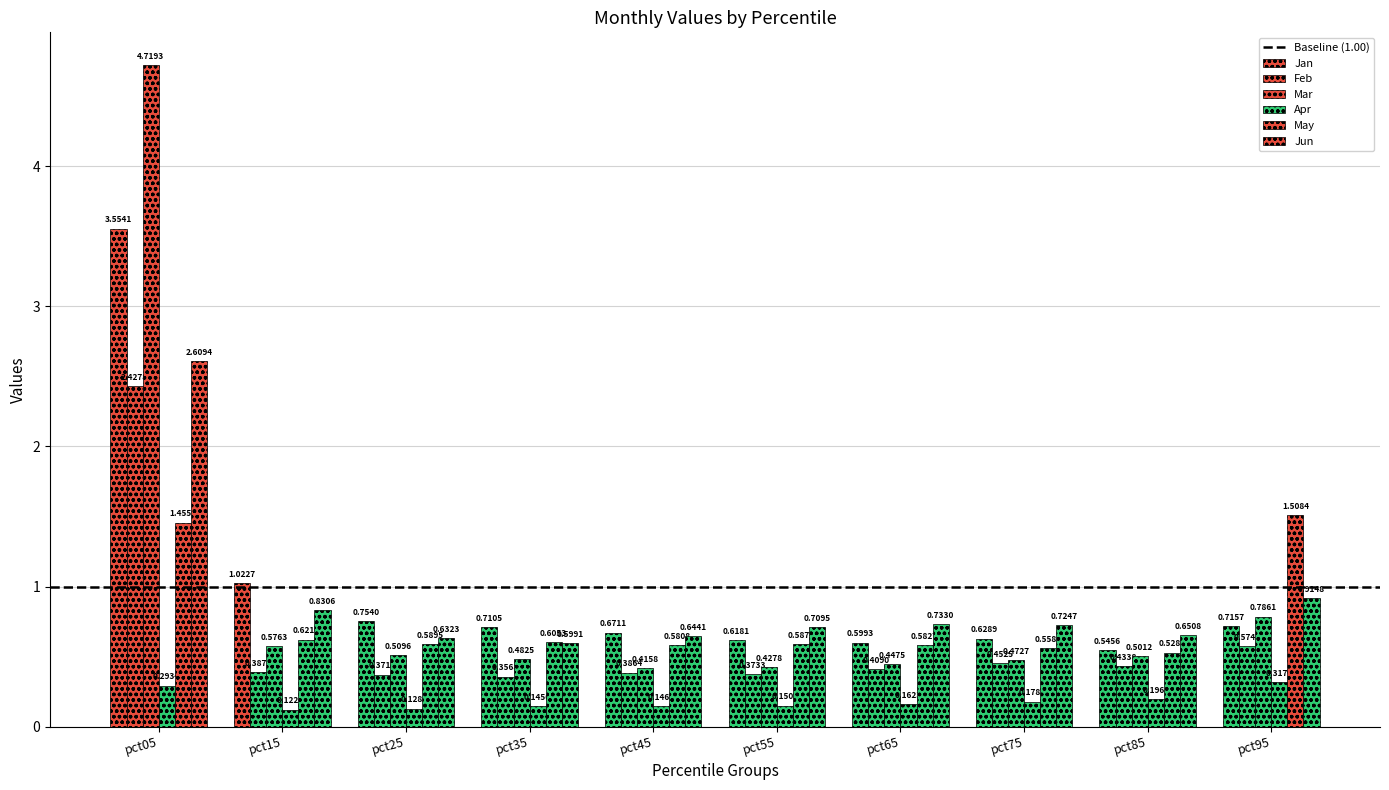

Which label corresponds to the smallest value in the chart?

pct15